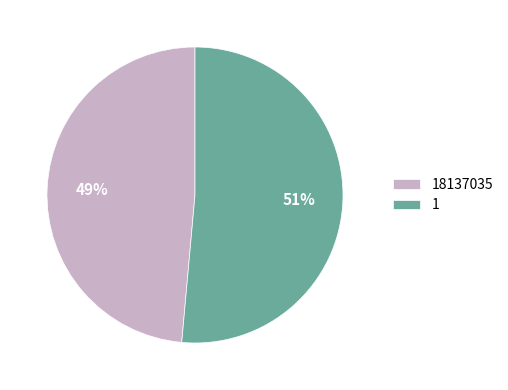

Which category accounts for the majority?

1